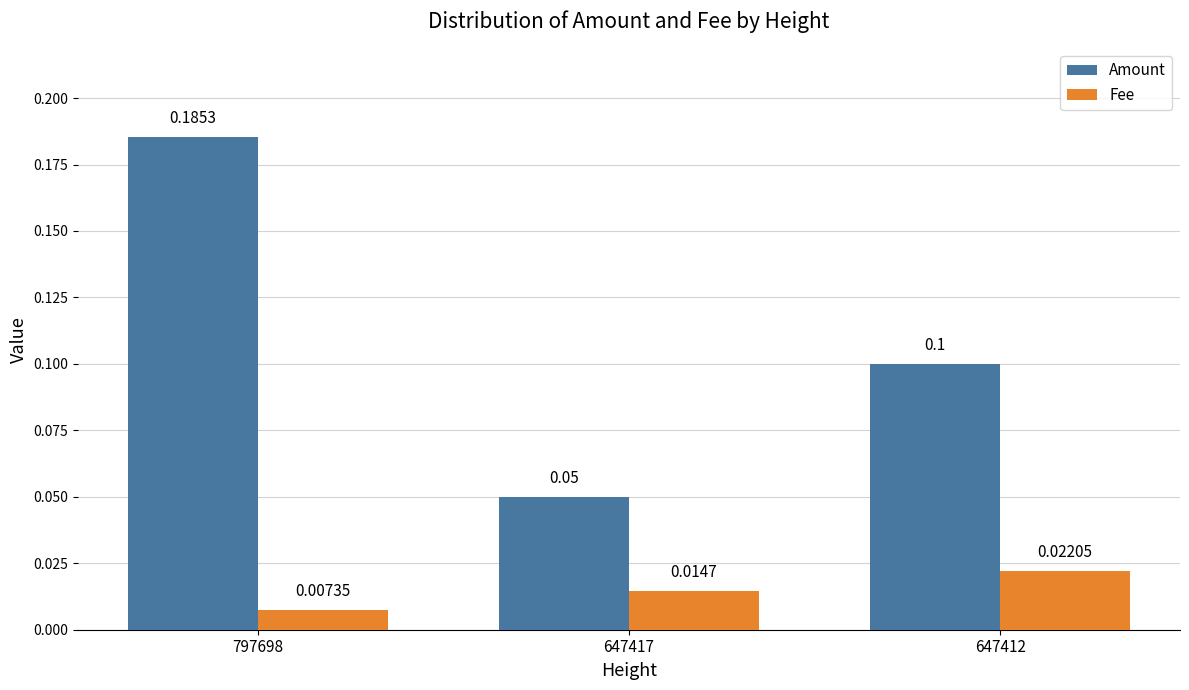

At how many categories does at least one series exceed 0?

3